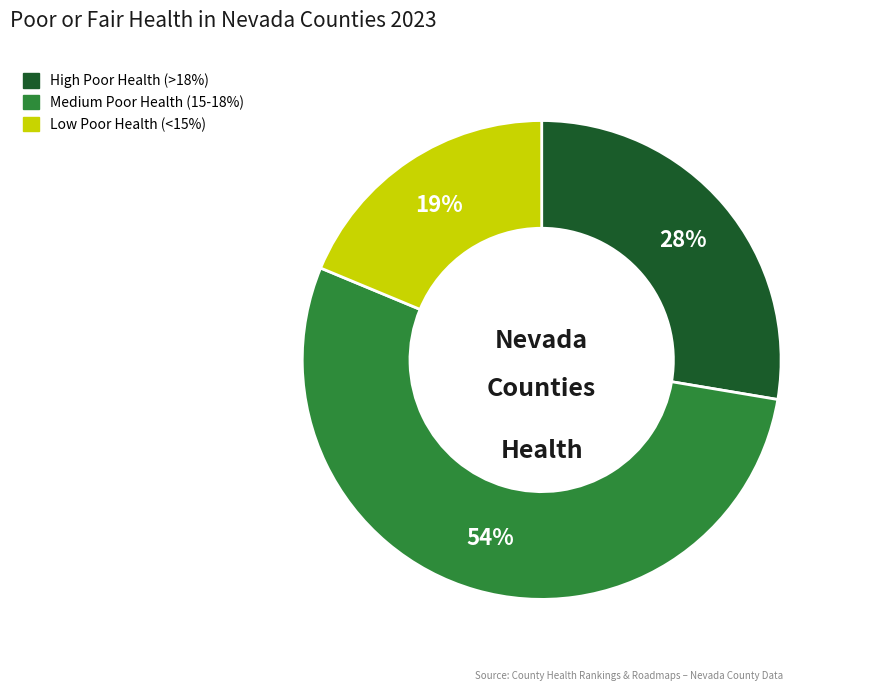

Is there a majority slice in this chart?

Yes